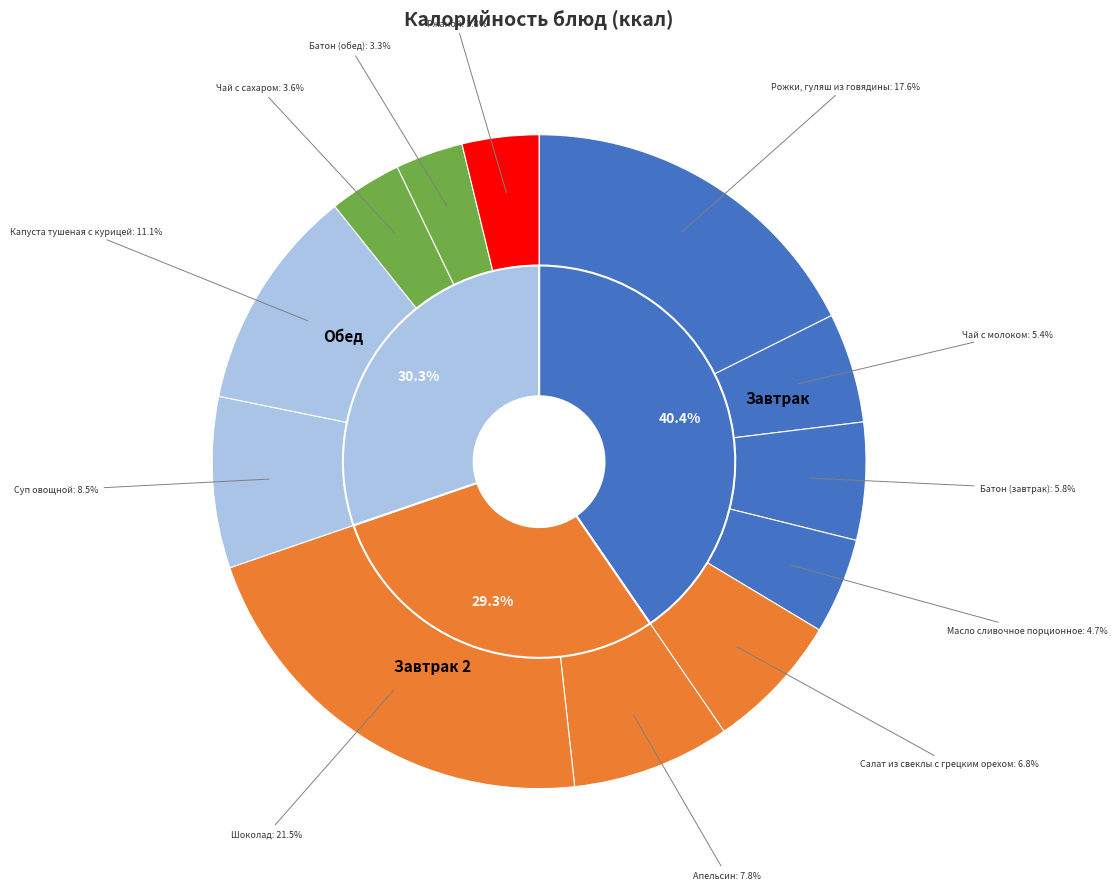

Approximately how many times larger is the value at Чай с сахаром compared to Шоколад?

0.2